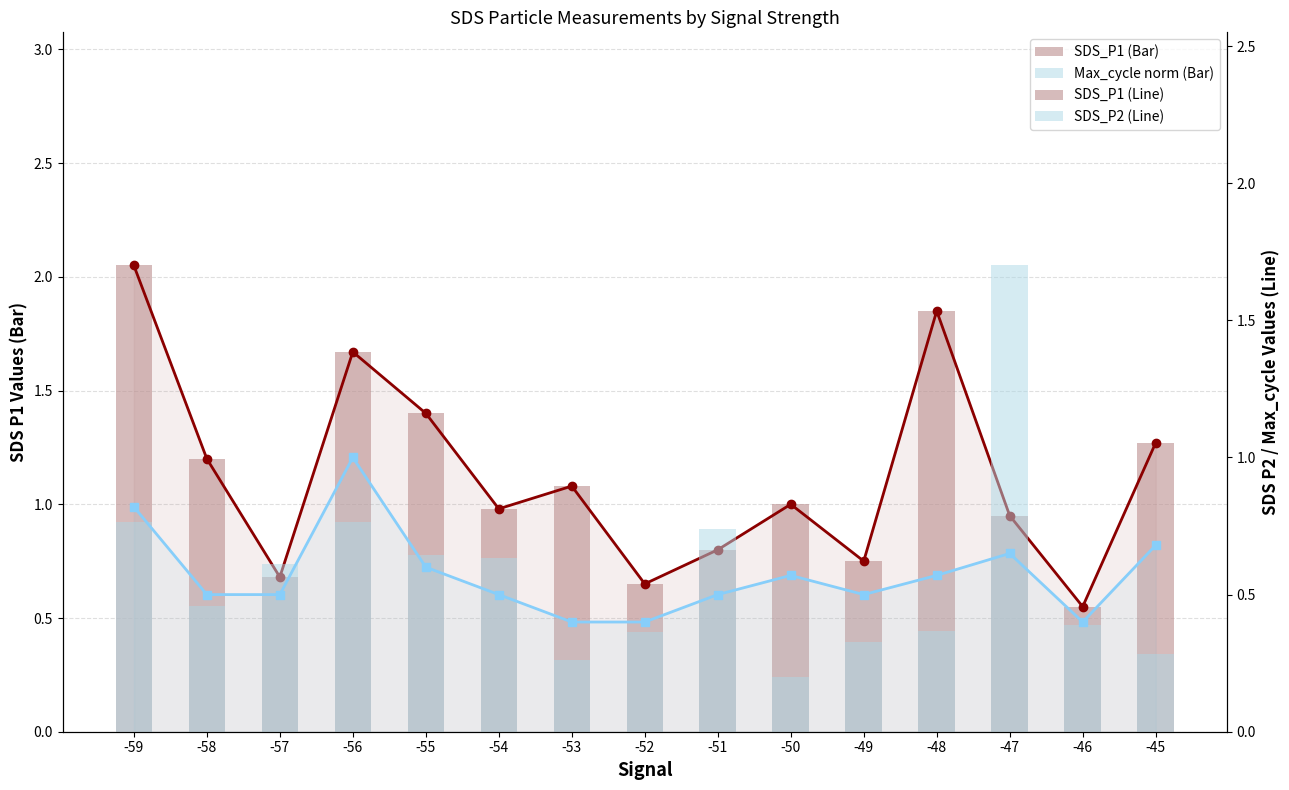

Does the chart contain any negative values?

No